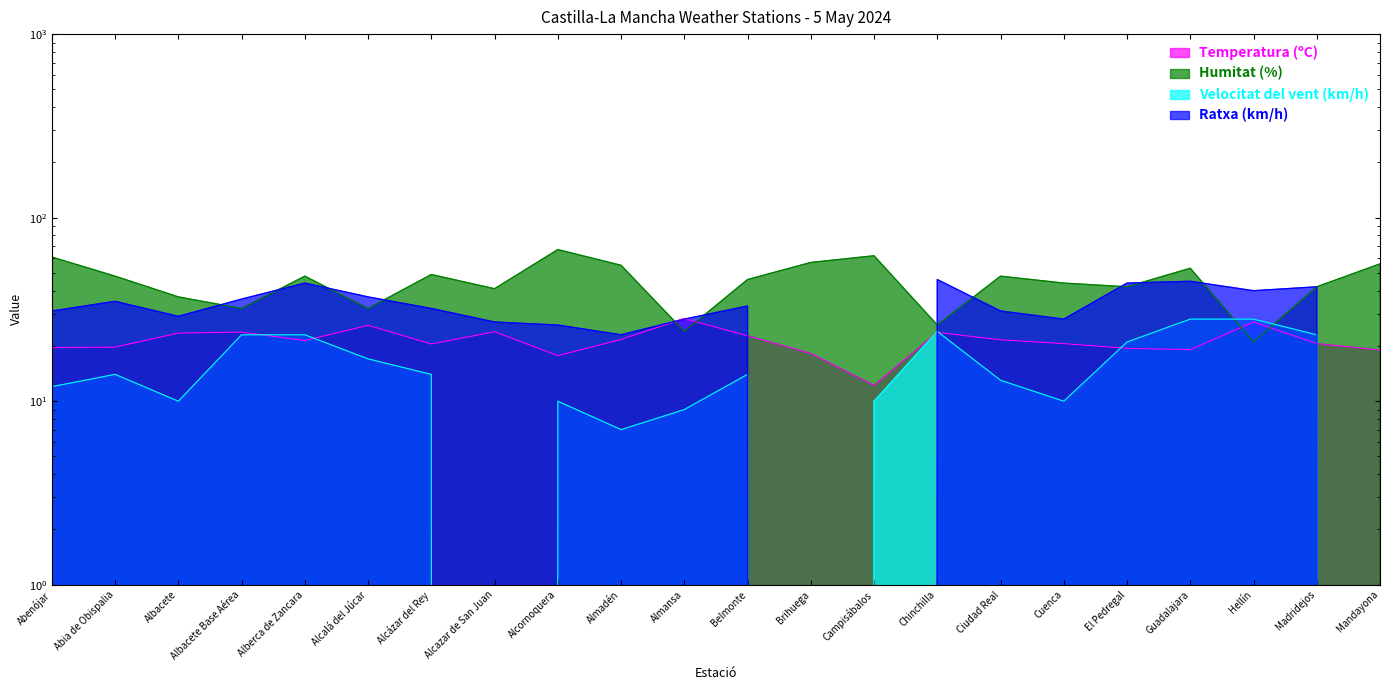

At which category does the chart reach its peak across all series?

Alcornoquera